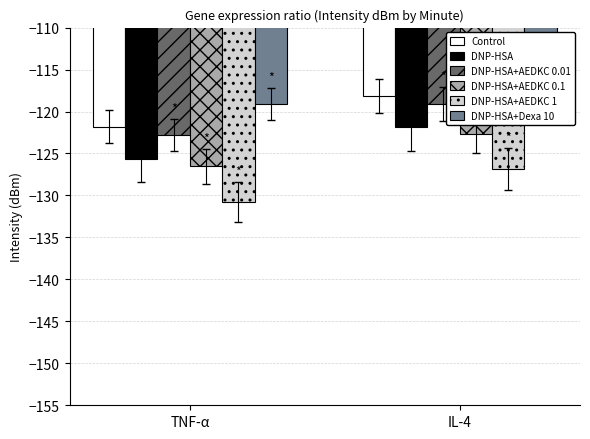

True or false: DNP-HSA+Dexa 10 has a value of -119.1 at TNF-α.

True